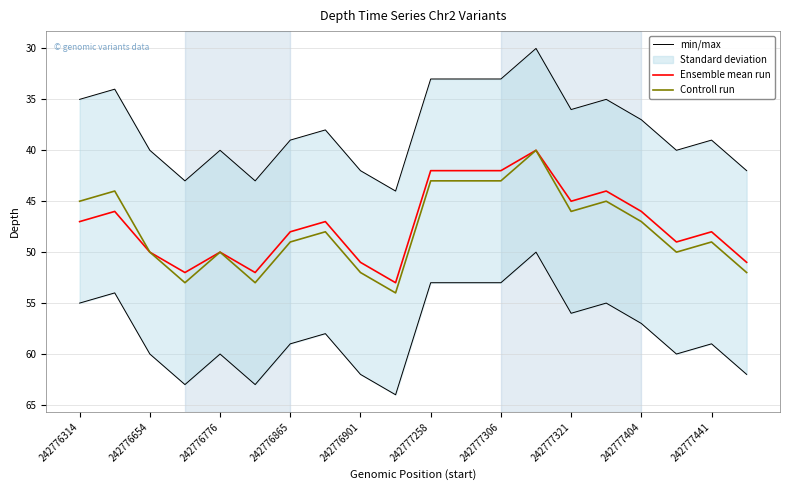

The Ensemble mean run series shows 46 at 242777404. True or false?

True